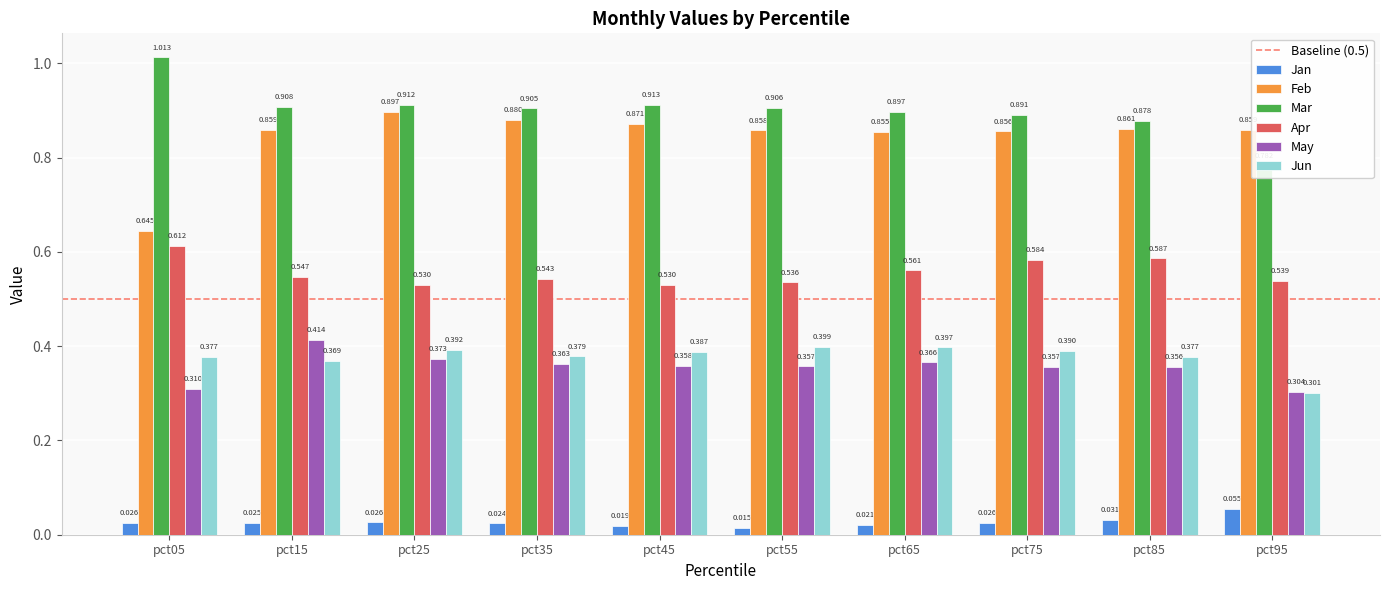

Where is Apr nearest to the value 0?

pct45